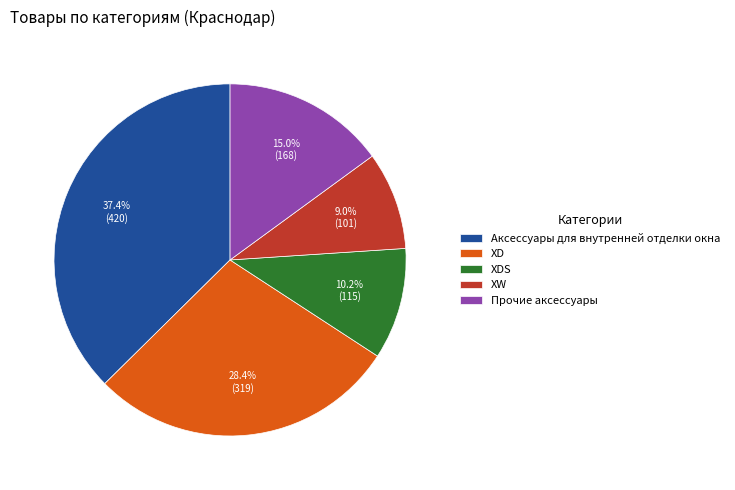

Count the number of slices in the pie.

5